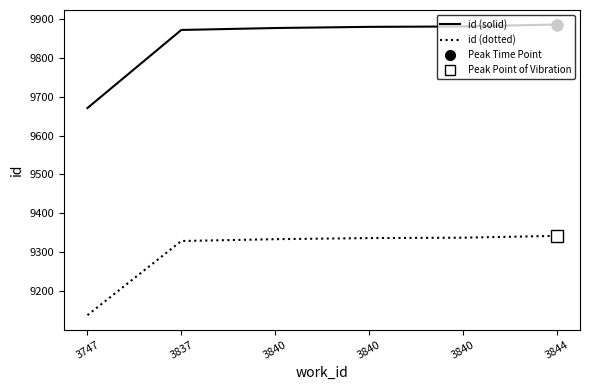

What is the minimum value shown in the chart?

9137.4